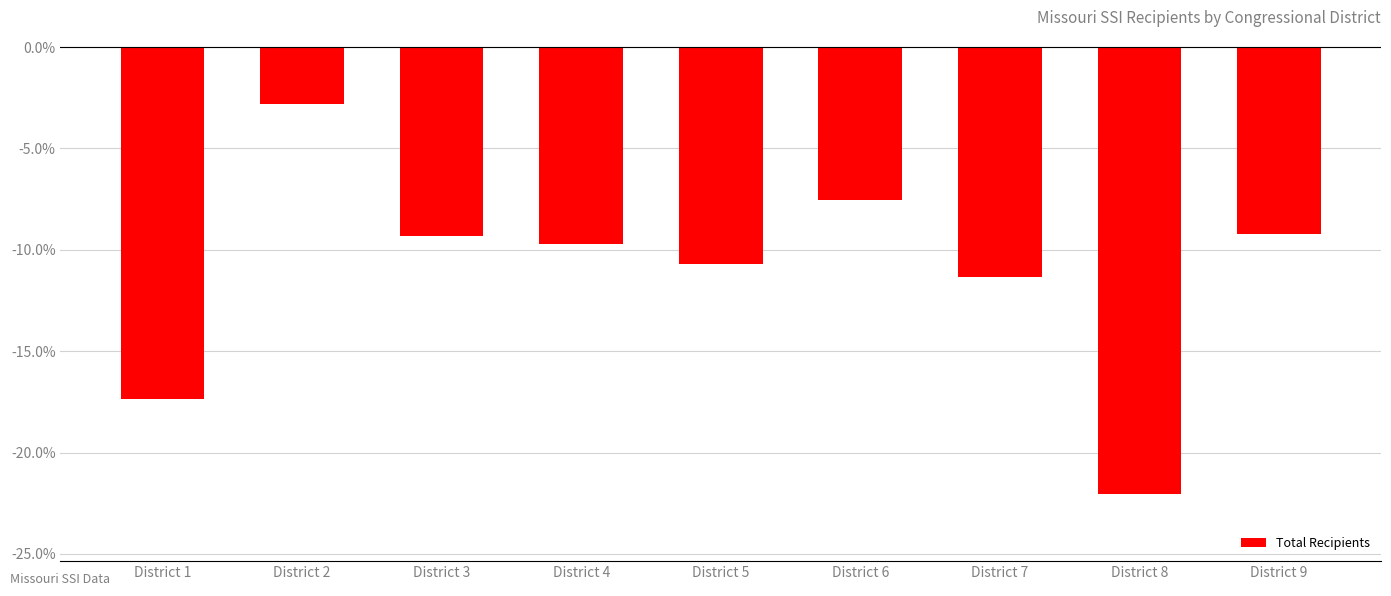

Rank the categories by value from lowest to highest.

District 8, District 1, District 7, District 5, District 4, District 3, District 9, District 6, District 2